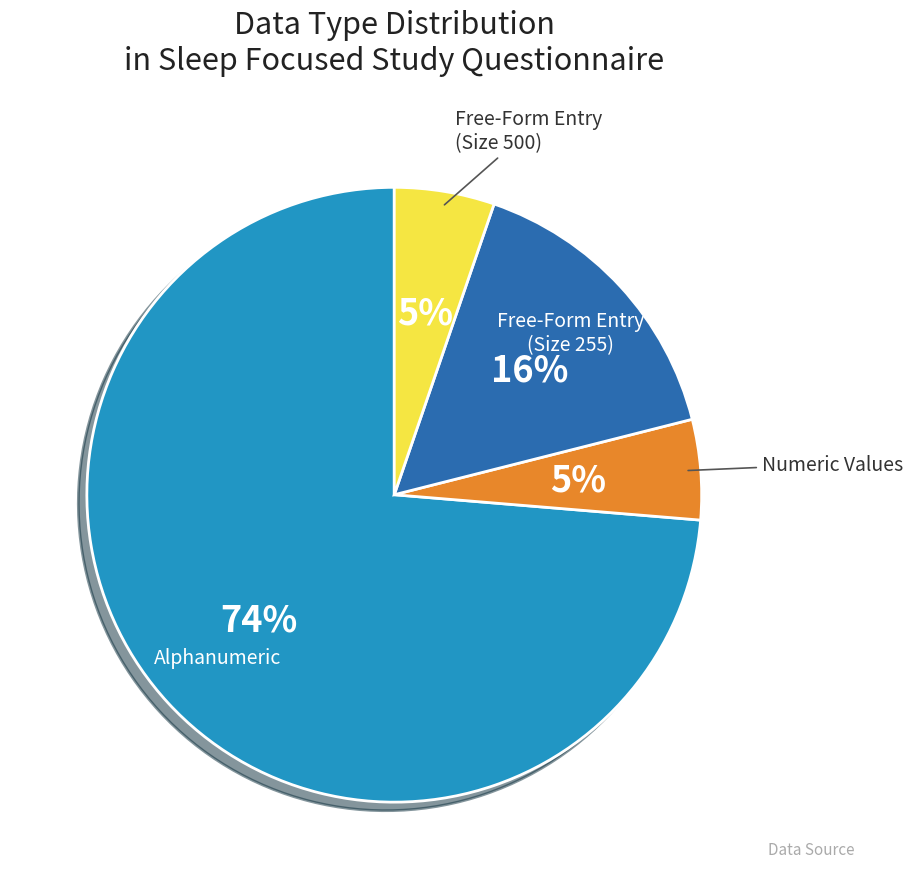

To the nearest percent, what is the average slice percentage?

25%